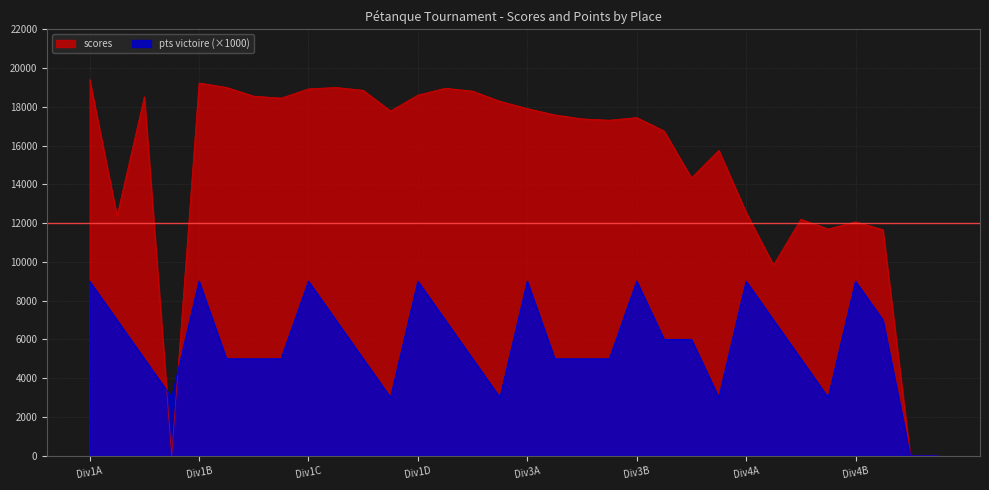

How many positive values does the scores series have?

29